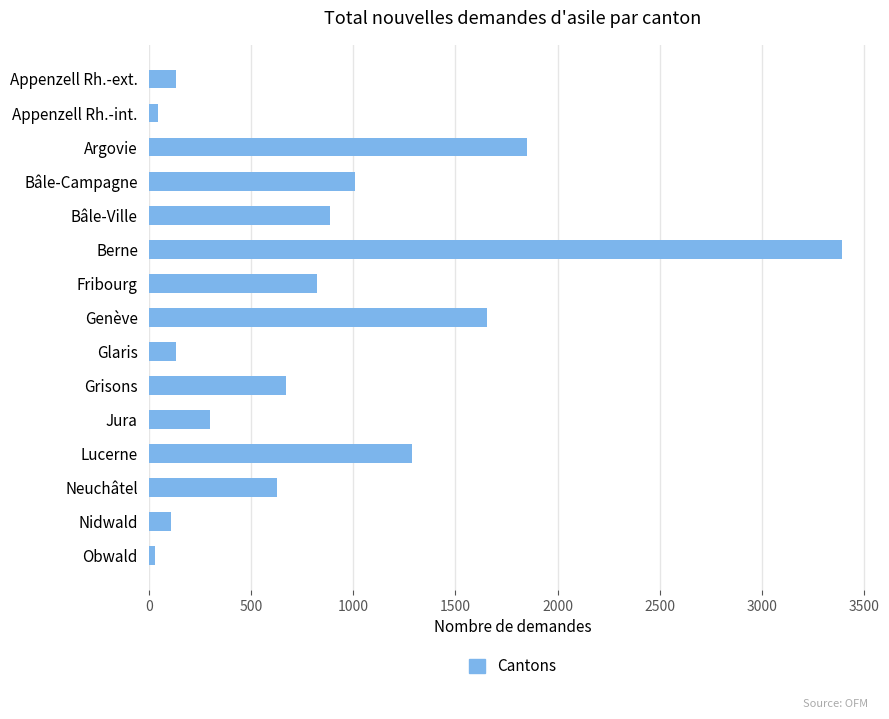

Where is the data nearest to the value 1709?

Genève